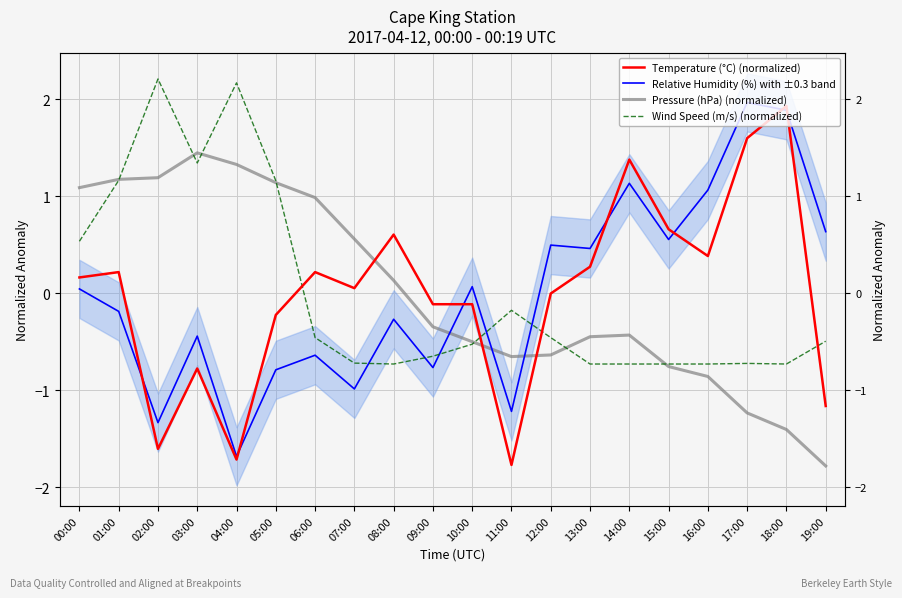

At which label does Wind Speed (m/s) (normalized) first exceed 0?

00:00